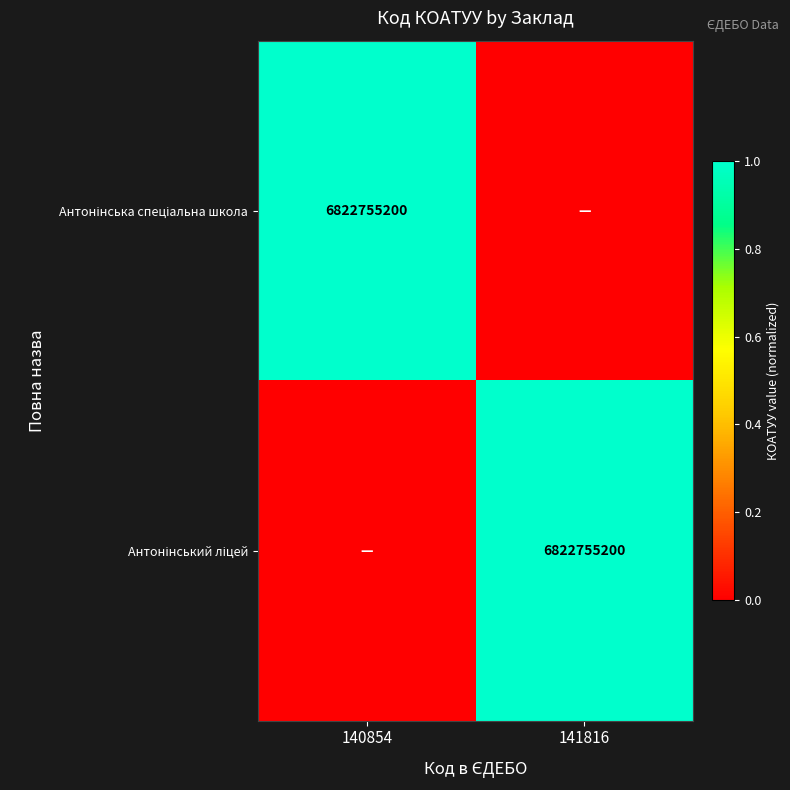

List the series in order of their peak value, lowest first.

Антонінська спеціальна школа, Антонінський ліцей